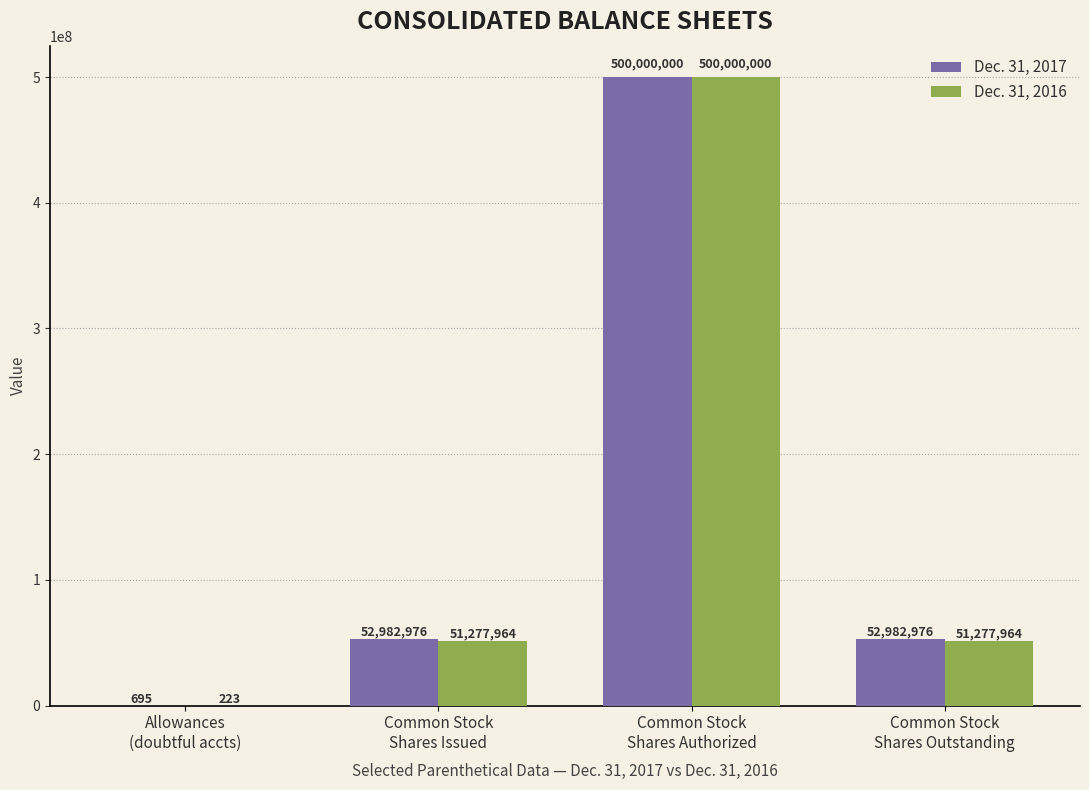

What is the sum of all Dec. 31, 2016 values?

602556151